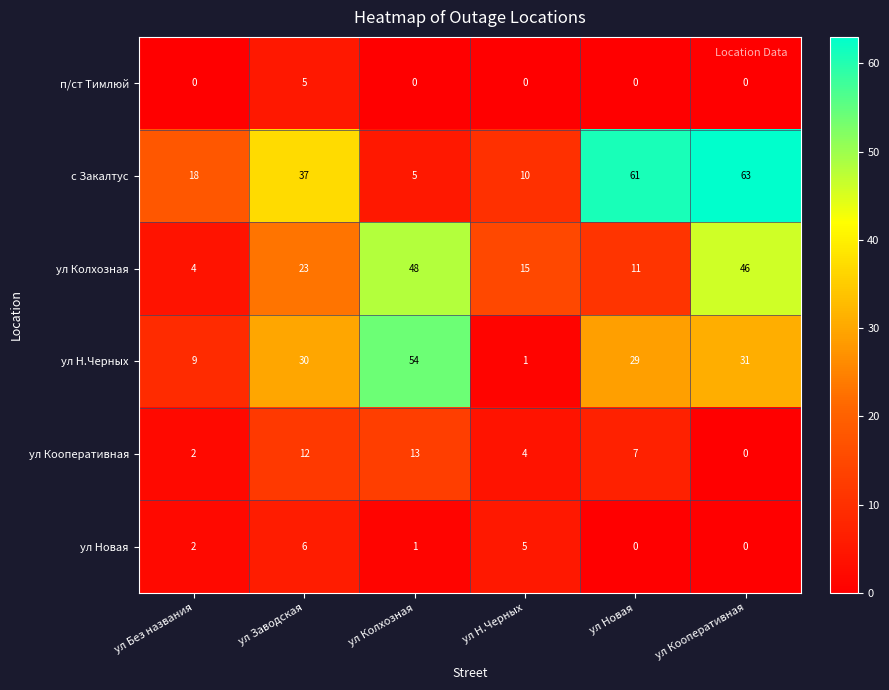

Rank the series at ул Колхозная from highest to lowest value.

ул Н.Черных, ул Колхозная, ул Кооперативная, с Закалтус, ул Новая, п/ст Тимлюй